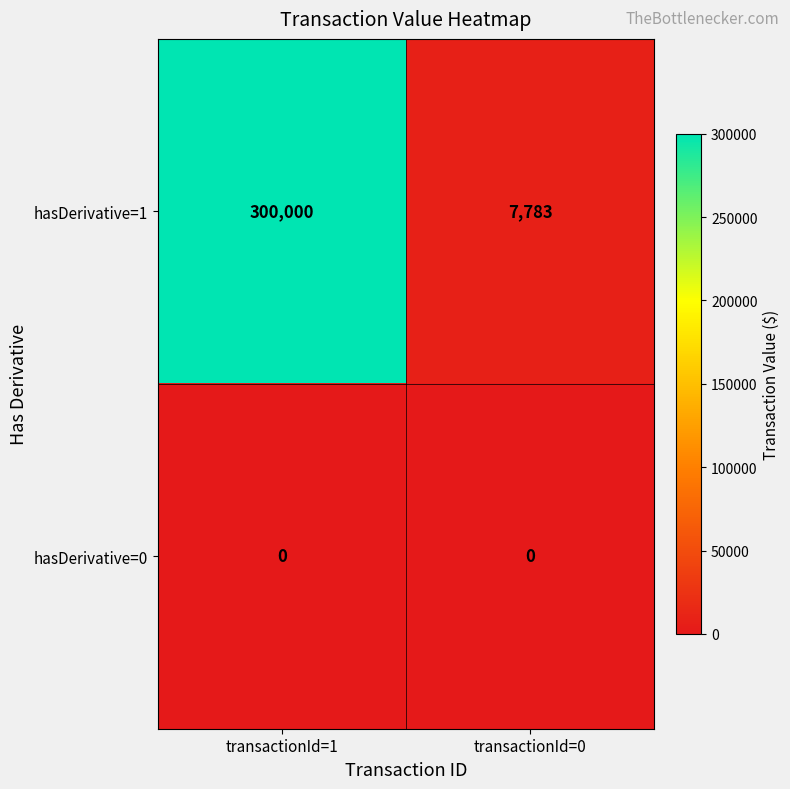

What is the approximate value of hasDerivative=1 at transactionId=1?

300000